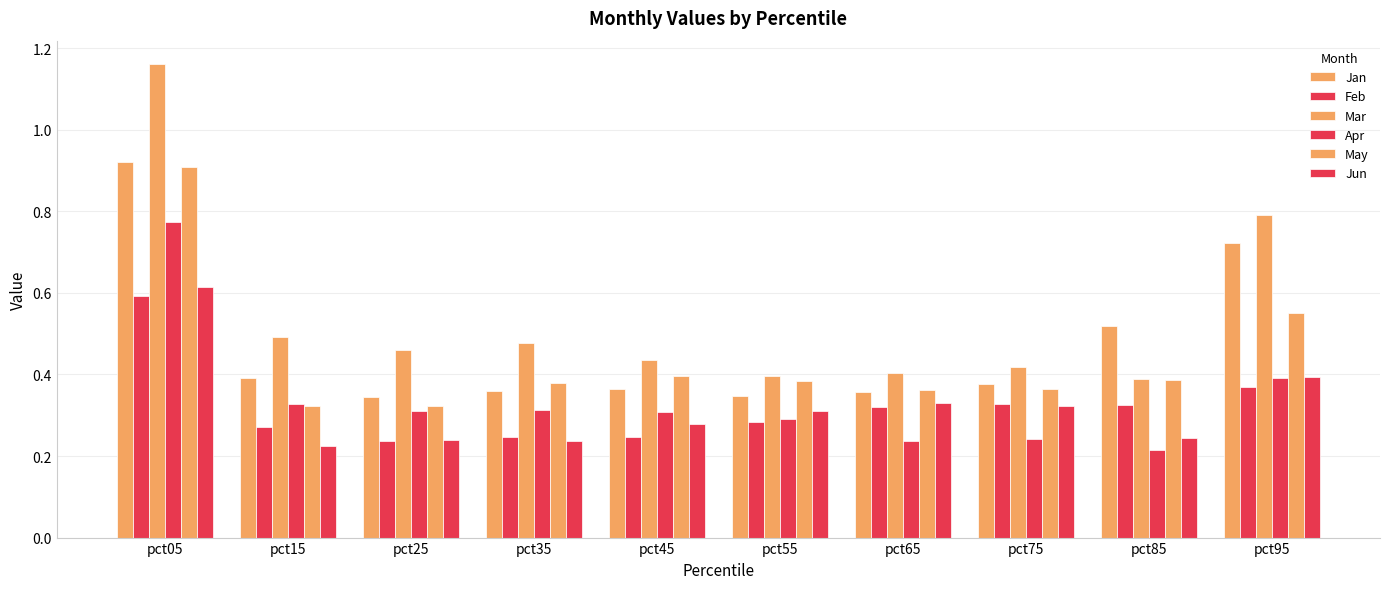

Reading left to right, list all the values displayed in this chart.

Jan: pct05=0.9	pct15=0.4	pct25=0.3	pct35=0.4	pct45=0.4	pct55=0.3	pct65=0.4	pct75=0.4	pct85=0.5	pct95=0.7
Feb: pct05=0.6	pct15=0.3	pct25=0.2	pct35=0.2	pct45=0.2	pct55=0.3	pct65=0.3	pct75=0.3	pct85=0.3	pct95=0.4
Mar: pct05=1.2	pct15=0.5	pct25=0.5	pct35=0.5	pct45=0.4	pct55=0.4	pct65=0.4	pct75=0.4	pct85=0.4	pct95=0.8
Apr: pct05=0.8	pct15=0.3	pct25=0.3	pct35=0.3	pct45=0.3	pct55=0.3	pct65=0.2	pct75=0.2	pct85=0.2	pct95=0.4
May: pct05=0.9	pct15=0.3	pct25=0.3	pct35=0.4	pct45=0.4	pct55=0.4	pct65=0.4	pct75=0.4	pct85=0.4	pct95=0.6
Jun: pct05=0.6	pct15=0.2	pct25=0.2	pct35=0.2	pct45=0.3	pct55=0.3	pct65=0.3	pct75=0.3	pct85=0.2	pct95=0.4